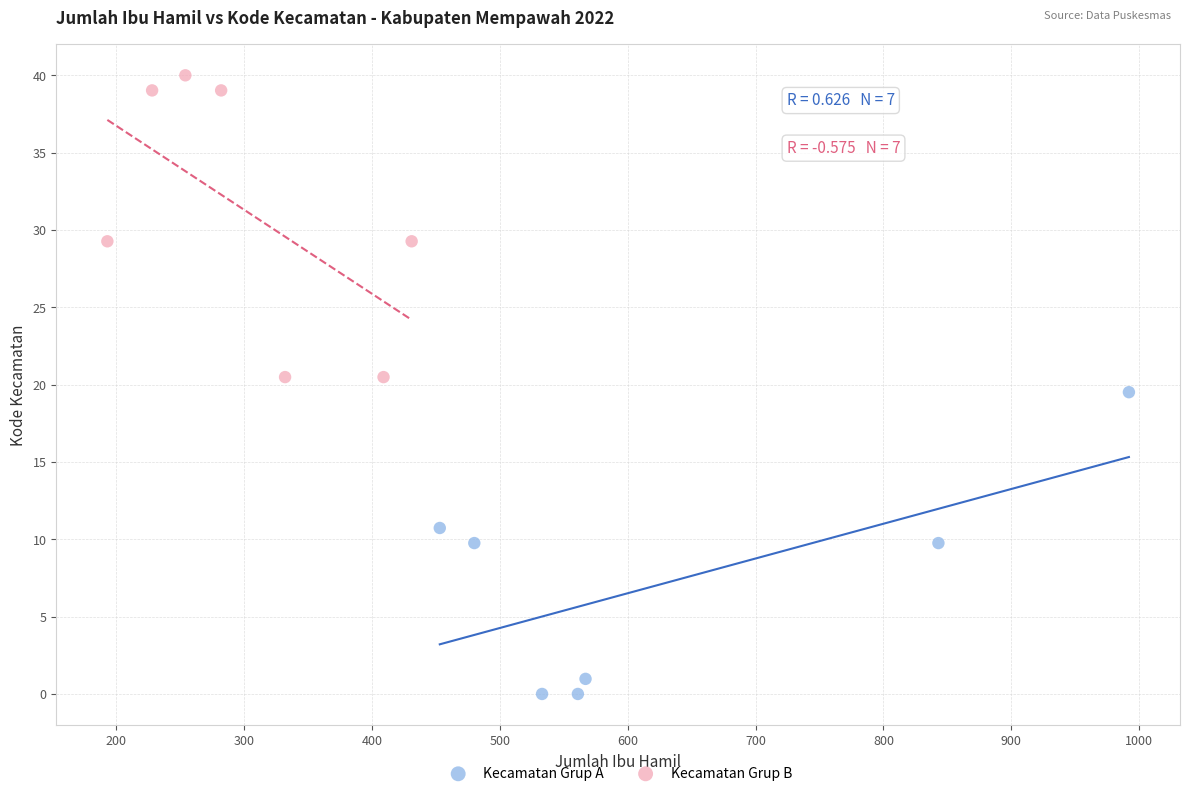

Which series contains the highest Y value?

Kecamatan Grup B